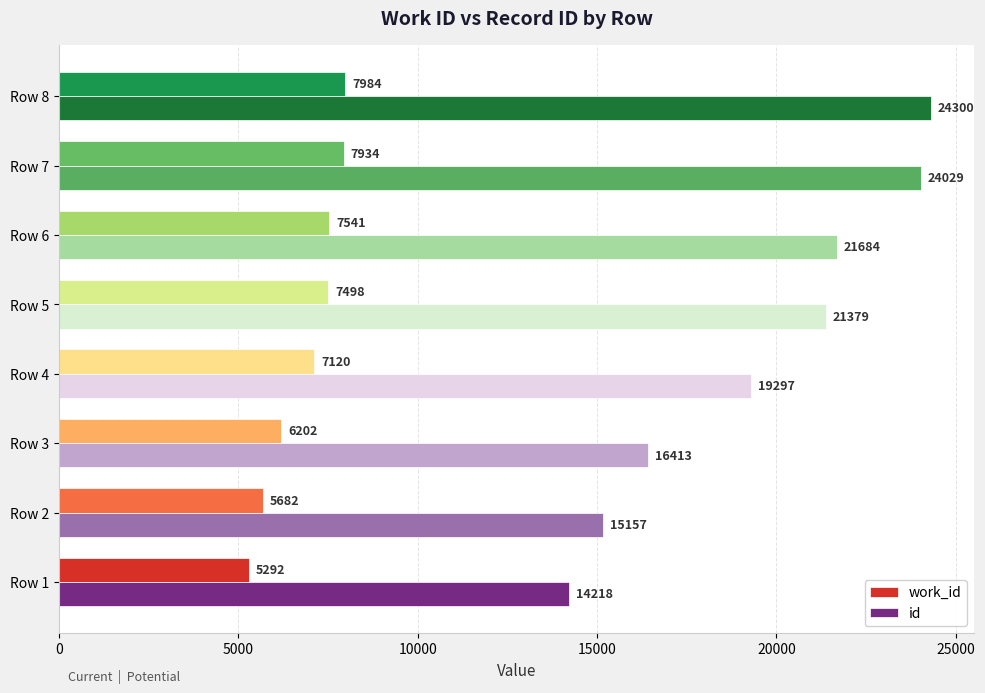

Which series has the largest total across all categories?

id